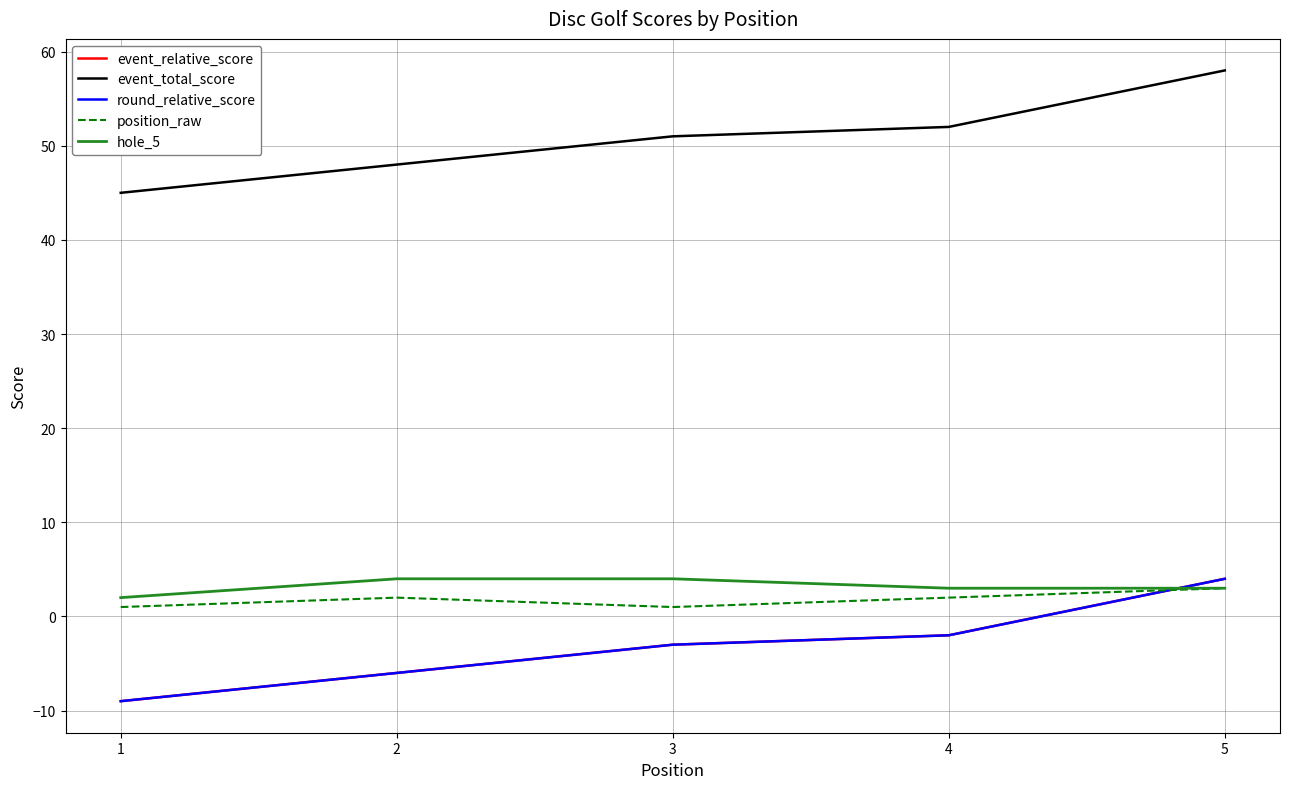

Which series ends up on top after the final intersection of round_relative_score and position_raw?

round_relative_score